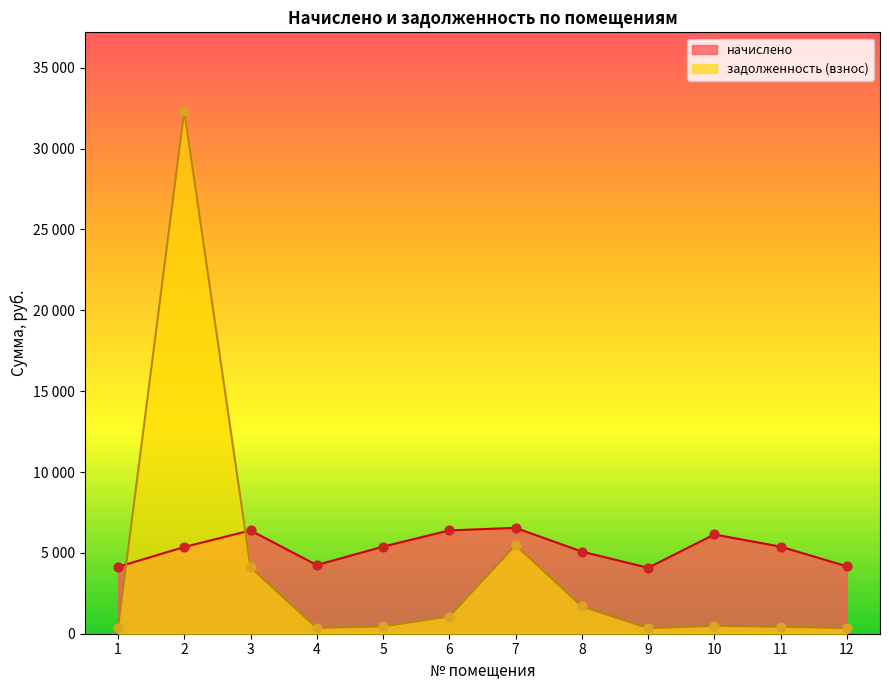

Which series has the largest total across all categories?

начислено